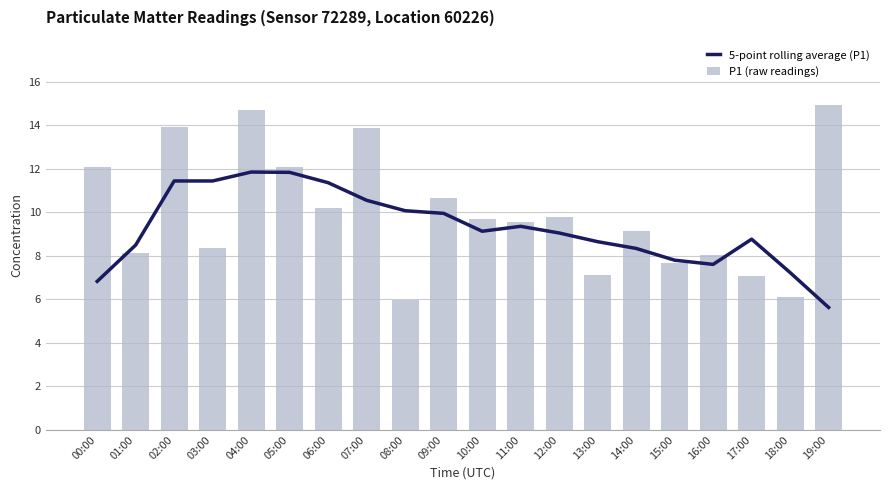

List the series in order of their overall mean, highest first.

P1 (raw readings), 5-point rolling average (P1)